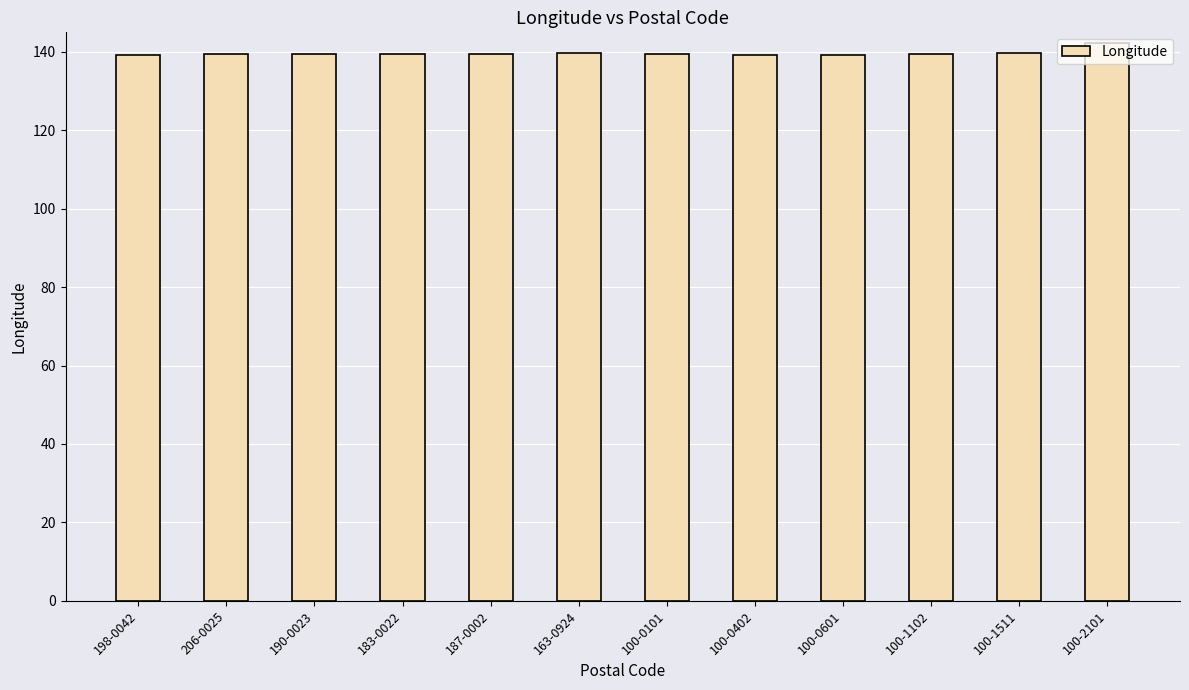

Is it true that the value at 100-2101 is 248.7?

False